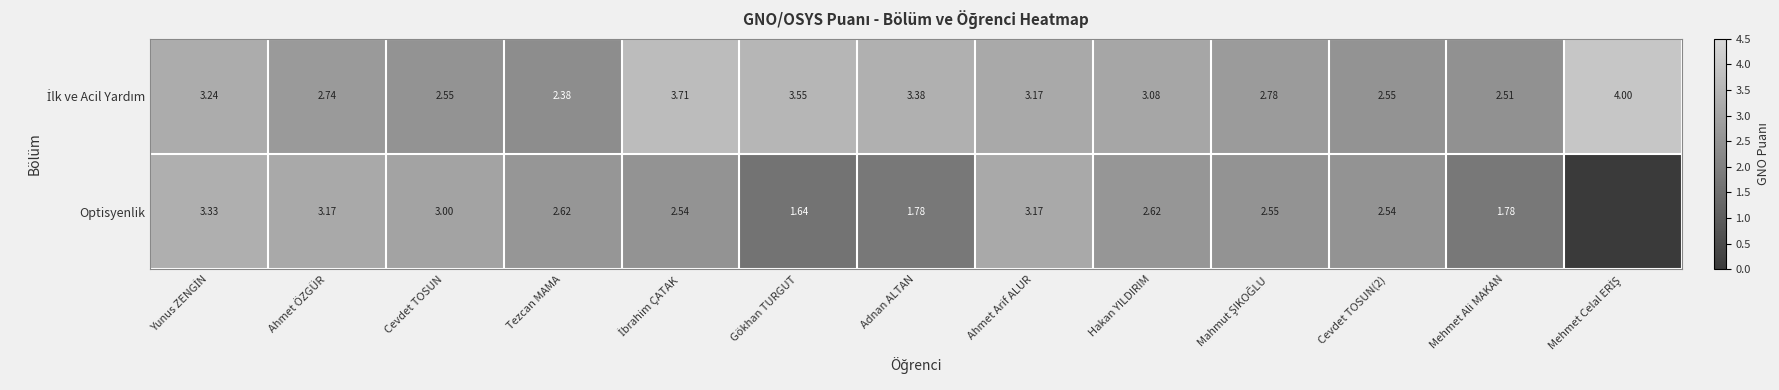

What is the average value of the İlk ve Acil Yardım series?

3.0